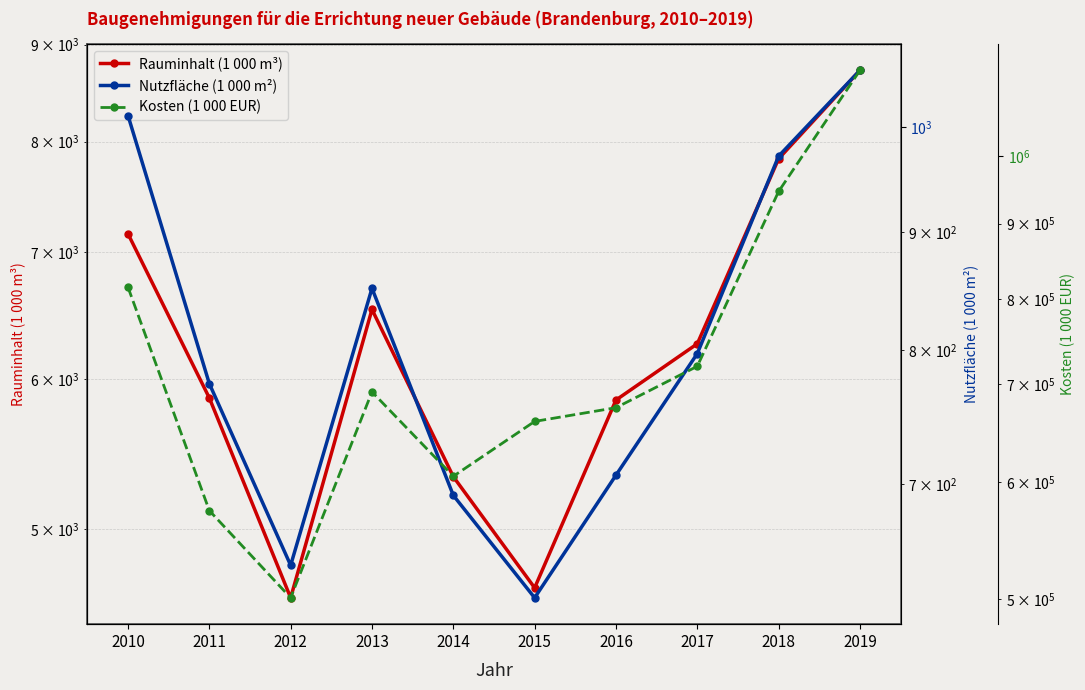

How many distinct data groups are displayed?

3